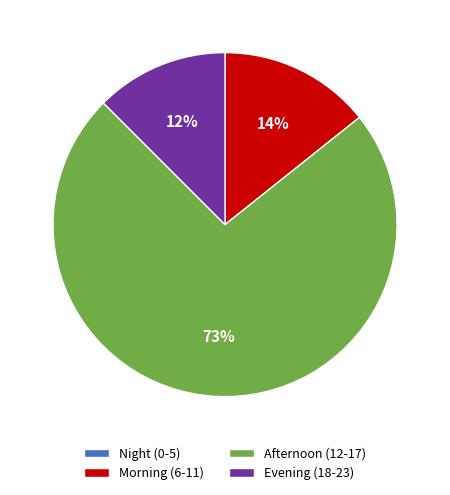

Is it true that Evening (18-23) is 12% of the pie?

True